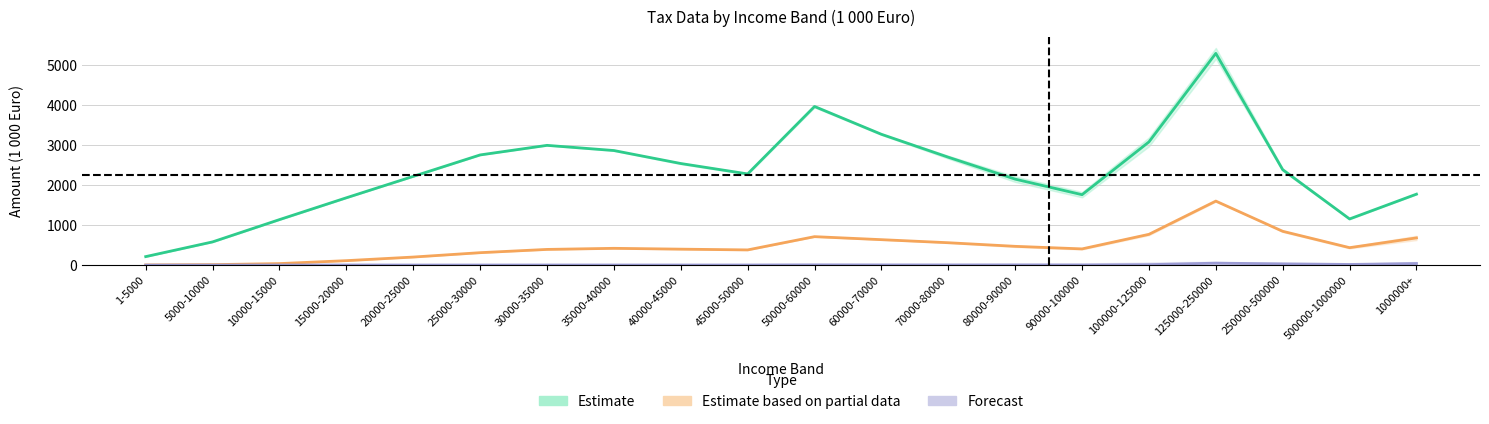

The Abgeltungssteuer (Forecast) series shows 5.2 at 80000-90000. True or false?

True